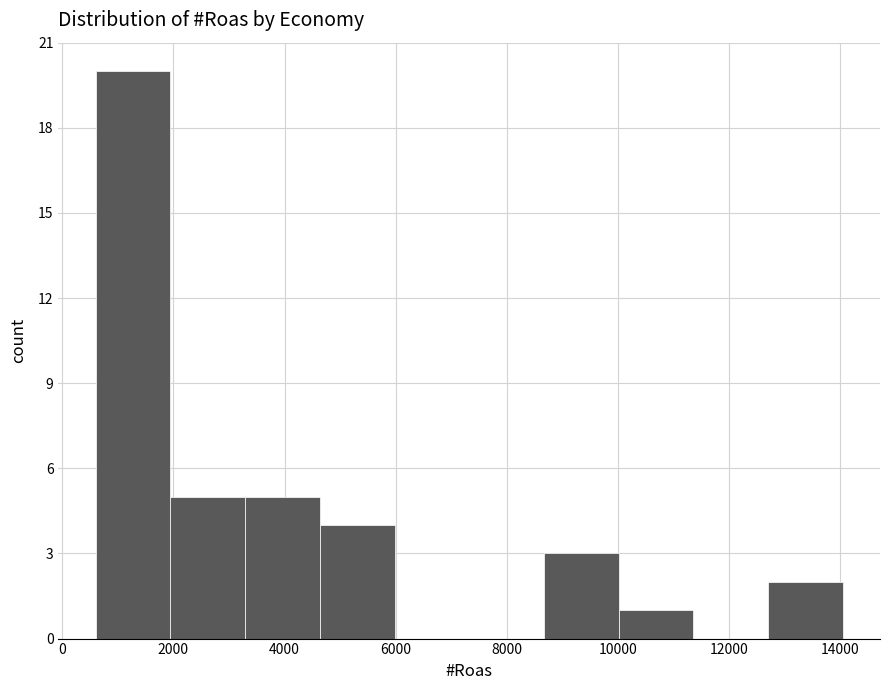

Reading left to right, list every bar in this chart as the range it spans on the x-axis followed by its height. Neither the bar edges nor the heights are printed on the chart, so give them approximately, as read against the axes.

600 to 2000: 20
2000 to 3200: 5
3200 to 4600: 5
4600 to 6000: 4
6000 to 7400: 0
7400 to 8600: 0
8600 to 10000: 3
10000 to 11400: 1
11400 to 12800: 0
12800 to 14000: 2